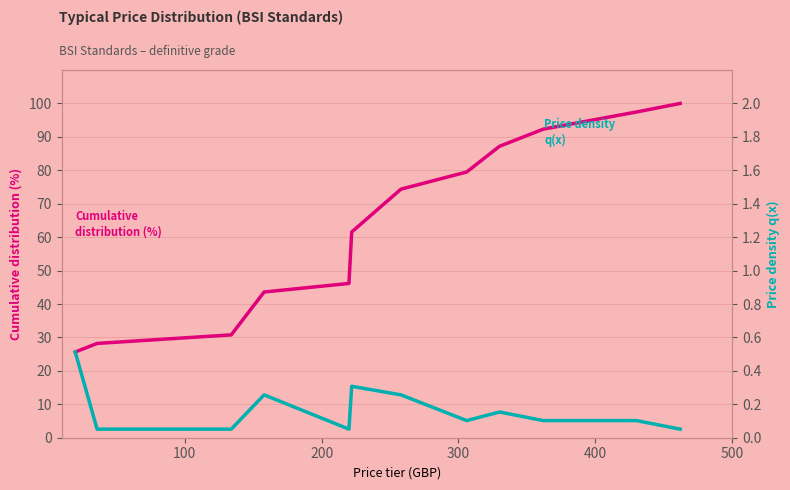

True or false: Cumulative distribution (%) has more than 2 points higher than both neighbors.

False